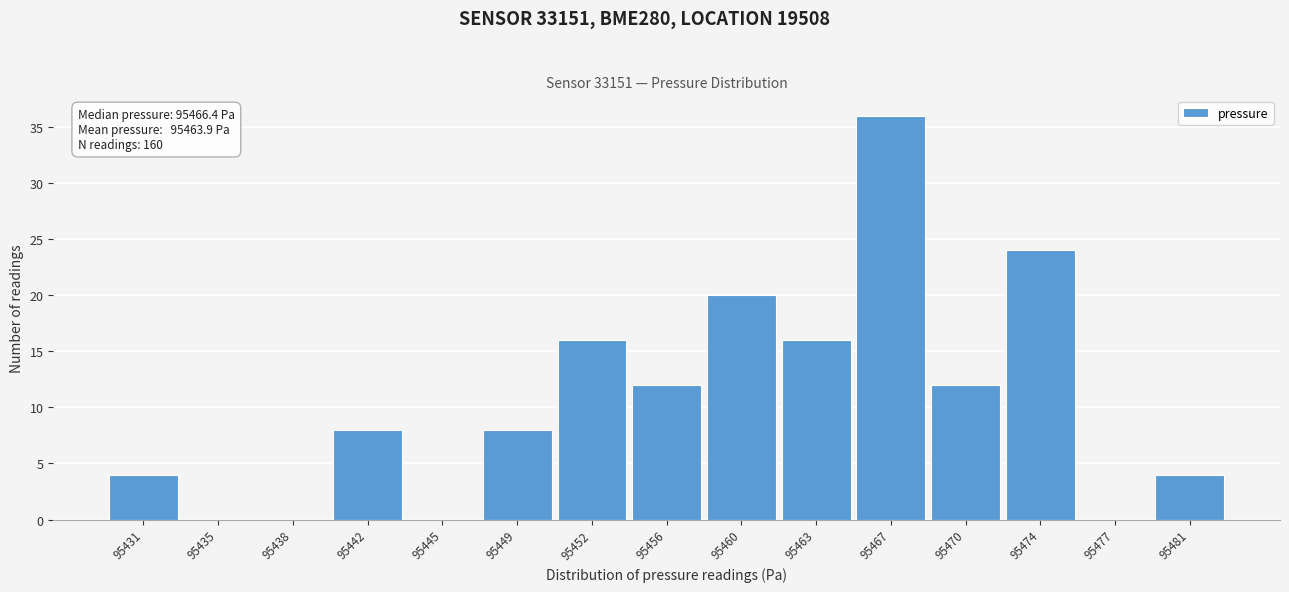

Reading right to left, transcribe all the data shown in this chart.

95481=4	95477=0	95474=24	95470=12	95467=36	95463=16	95460=20	95456=12	95452=16	95449=8	95445=0	95442=8	95438=0	95435=0	95431=4